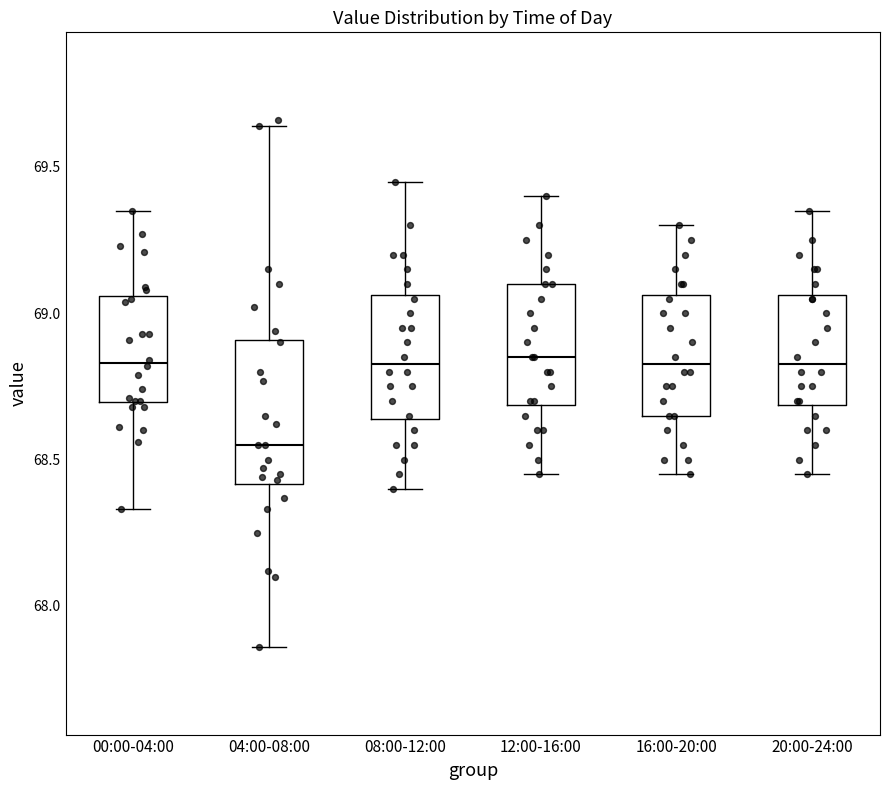

Reading left to right, read every box against the y-axis: the position of its median line, the range the box covers, and the ends of its whiskers. The values are not printed on the chart, so give them approximately, as read against the axis.

00:00-04:00: median 68.85, box 68.70 to 69.05, whiskers 68.35 to 69.35
04:00-08:00: median 68.55, box 68.40 to 68.90, whiskers 67.85 to 69.65
08:00-12:00: median 68.85, box 68.65 to 69.05, whiskers 68.40 to 69.45
12:00-16:00: median 68.85, box 68.70 to 69.10, whiskers 68.45 to 69.40
16:00-20:00: median 68.85, box 68.65 to 69.05, whiskers 68.45 to 69.30
20:00-24:00: median 68.85, box 68.70 to 69.05, whiskers 68.45 to 69.35